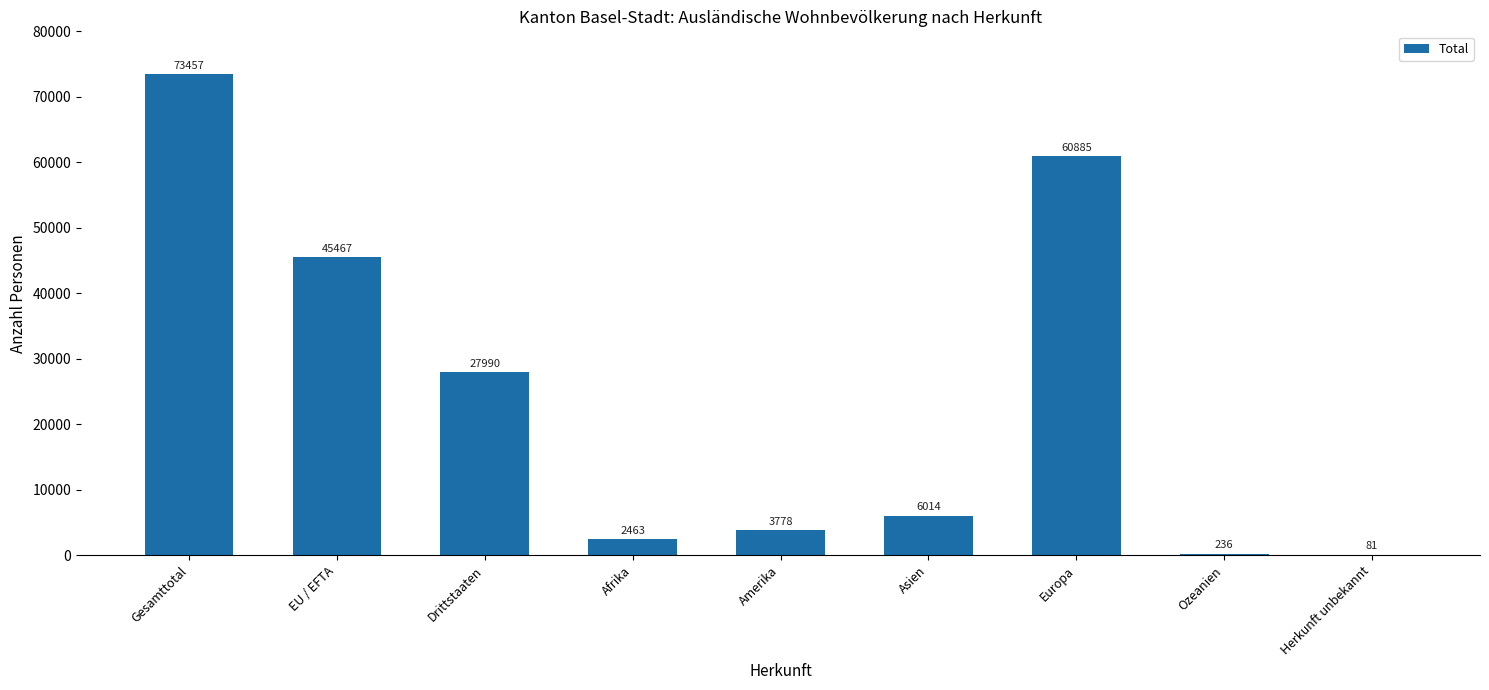

How many data points does each series have?

9